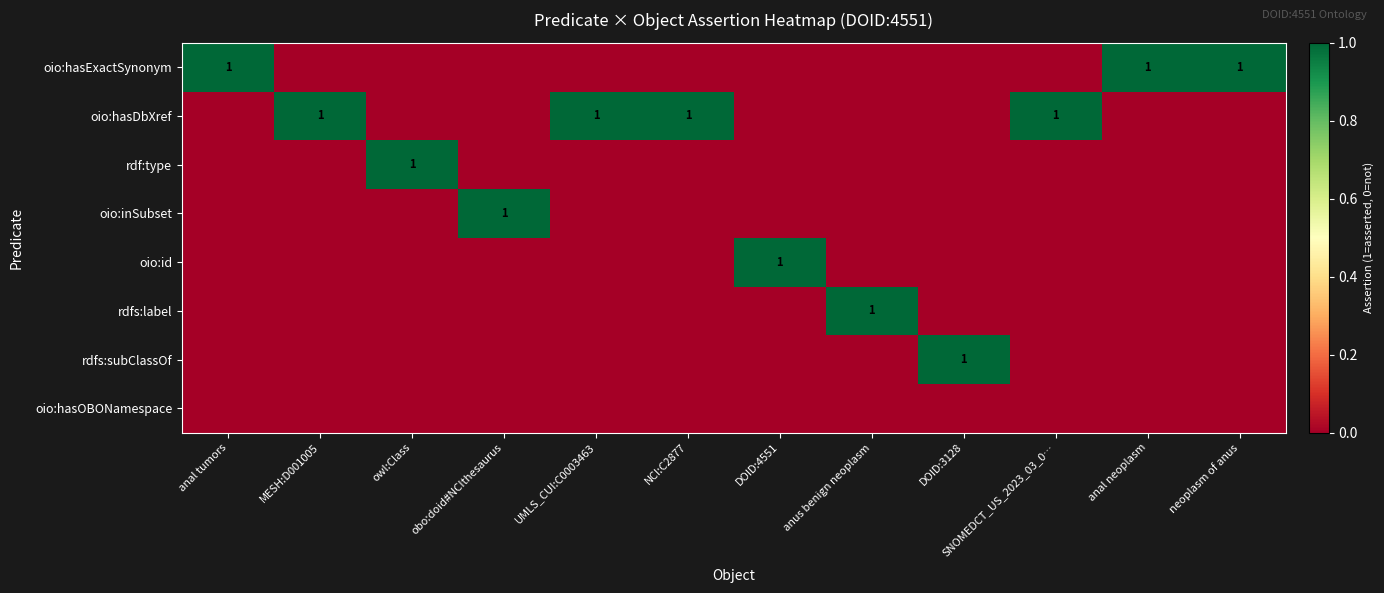

At how many categories does at least one series exceed 0?

12